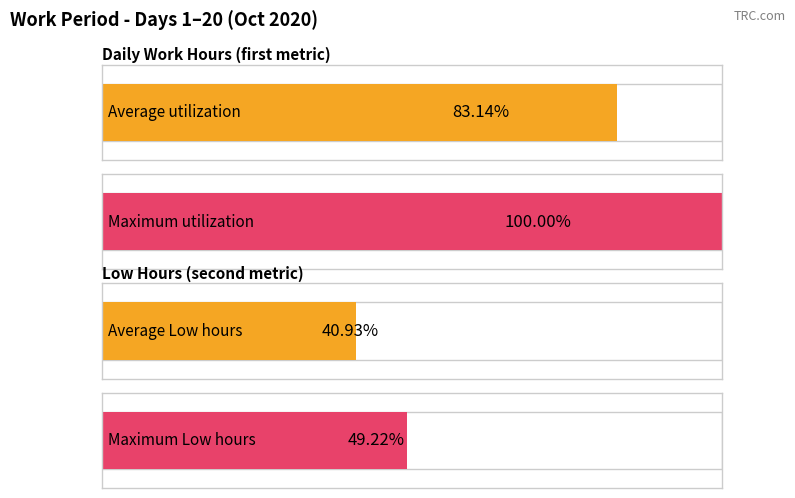

Which series has the widest spread of values?

Average utilization